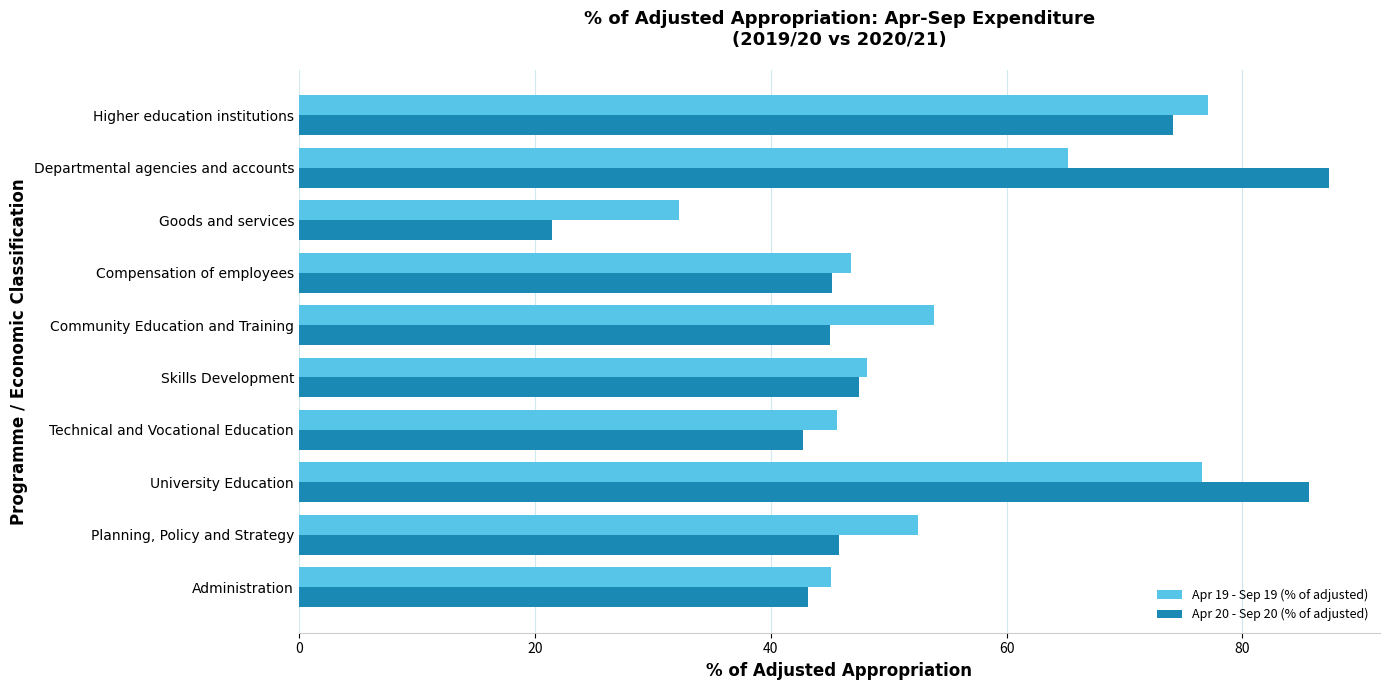

How many categories are shown in the chart?

10